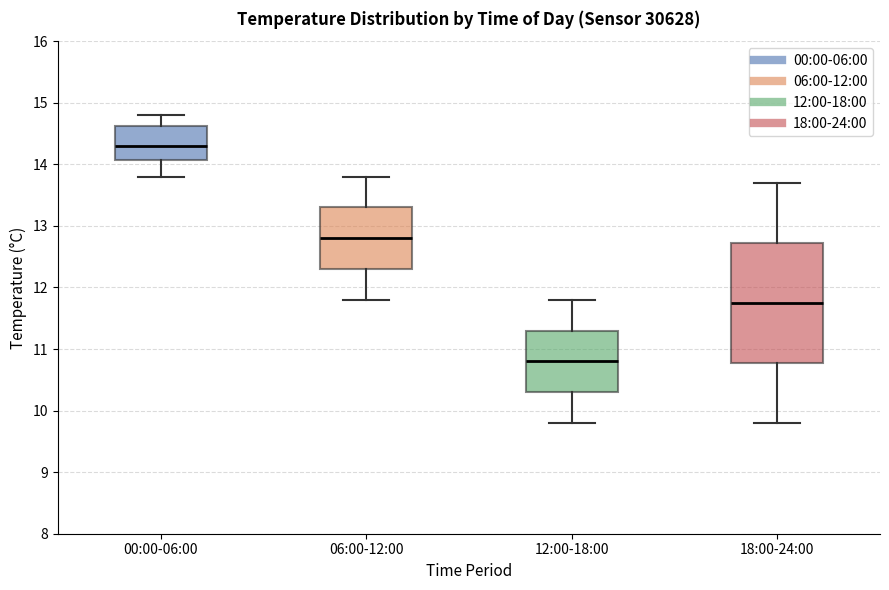

Which box has the highest median line?

00:00-06:00